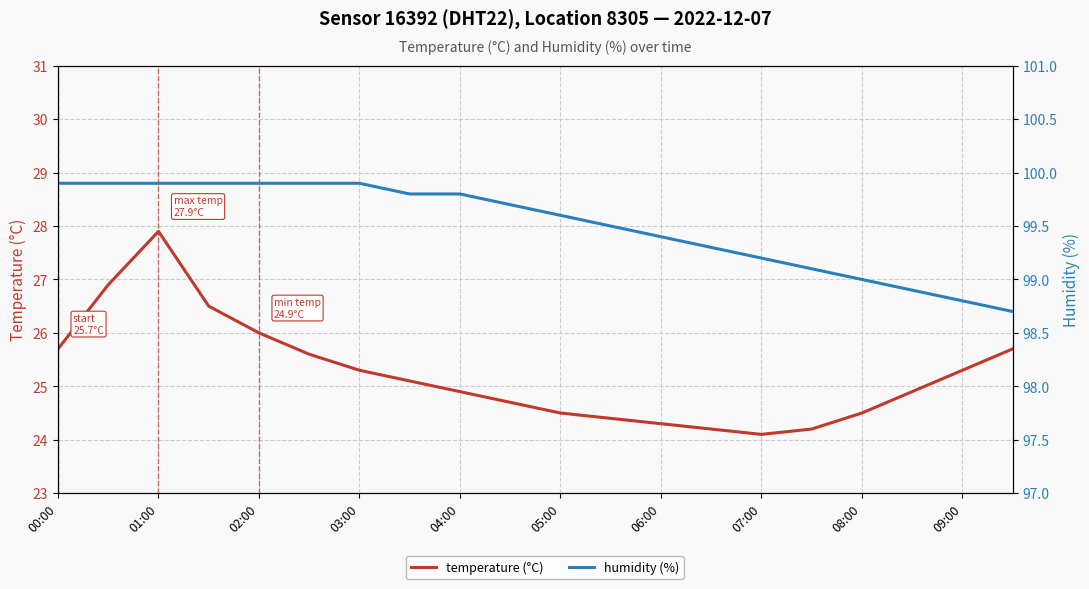

True or false: humidity (%) and temperature (°C) cross at least once.

False